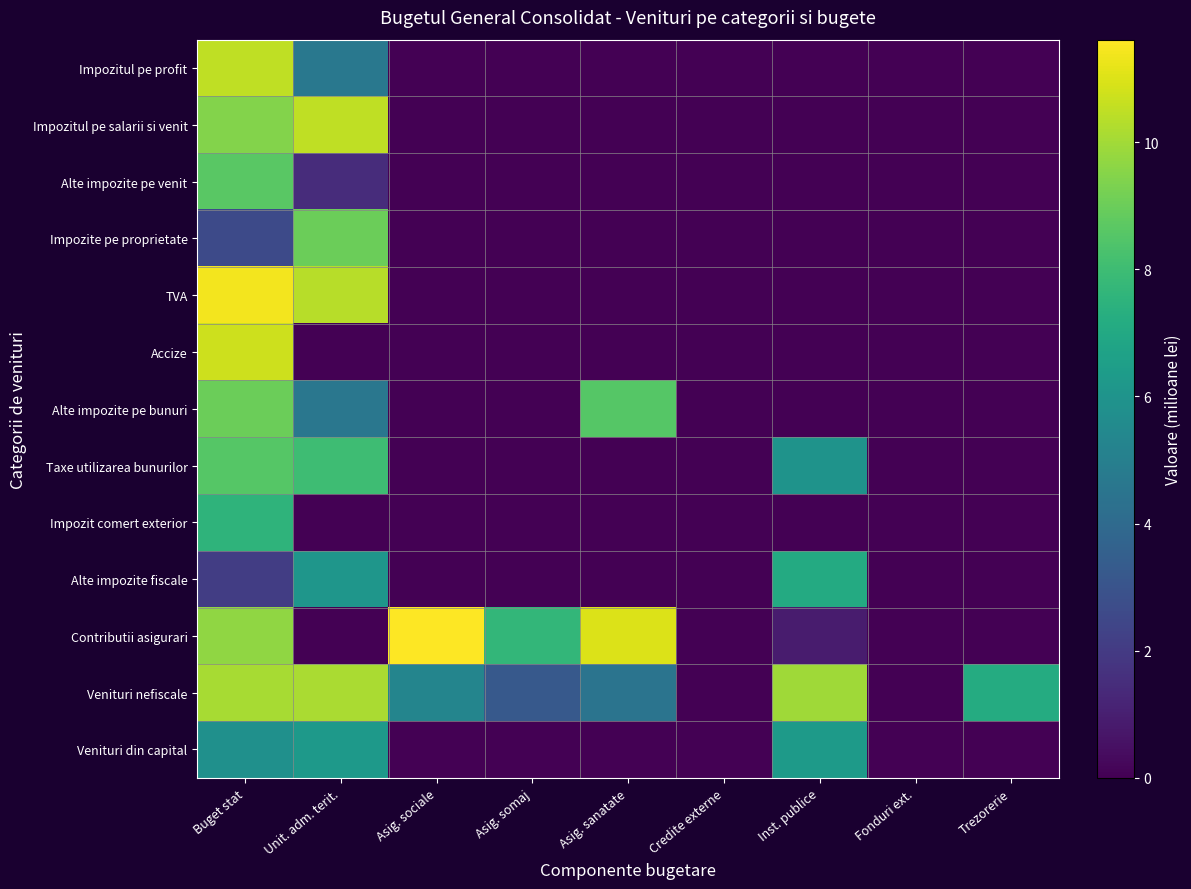

What is the greatest value displayed?

11.6